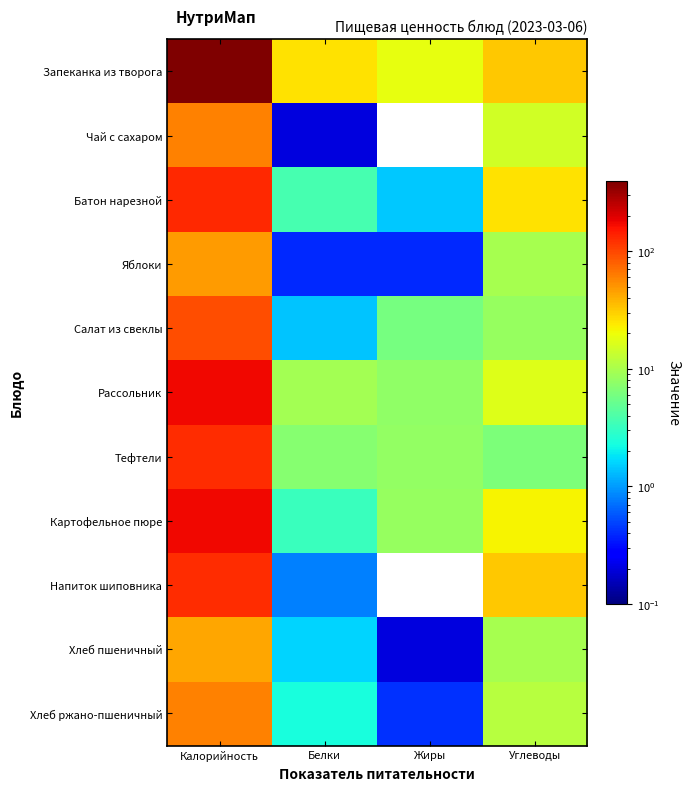

Which series has the largest range (max minus min)?

Запеканка из творога